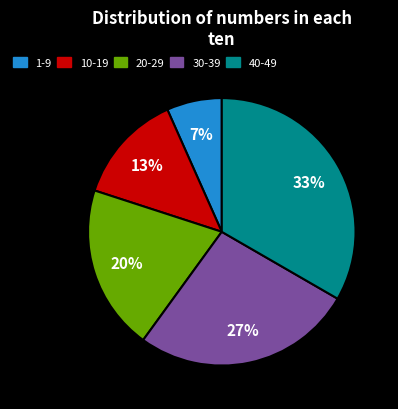

Does 40-49 account for over 50% of the chart?

No